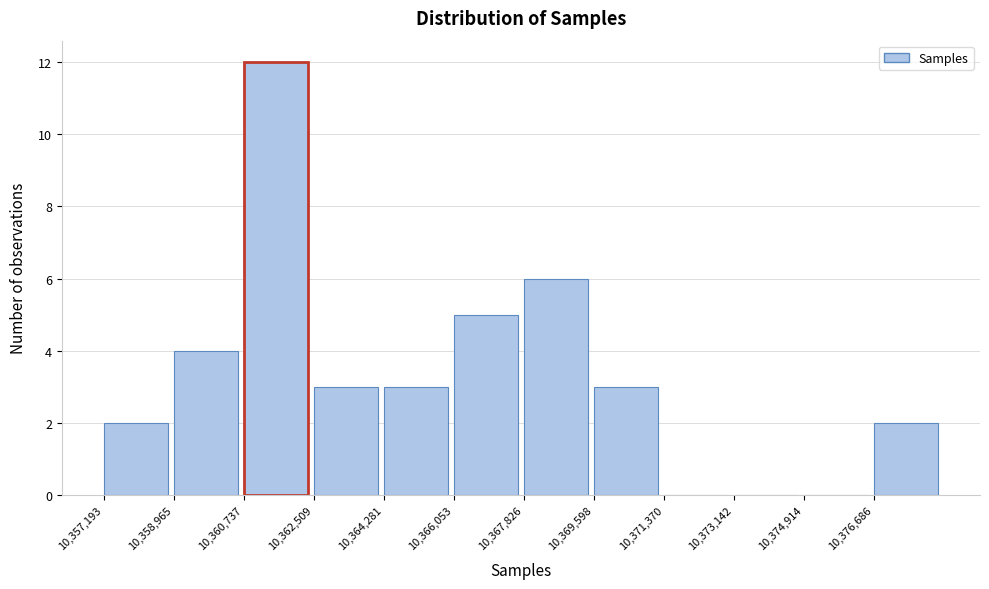

How tall is the bar that spans 10359000 to 10360800 on the x-axis? Neither the bar edges nor the heights are printed on the chart, so give them approximately, as read against the axes.

4